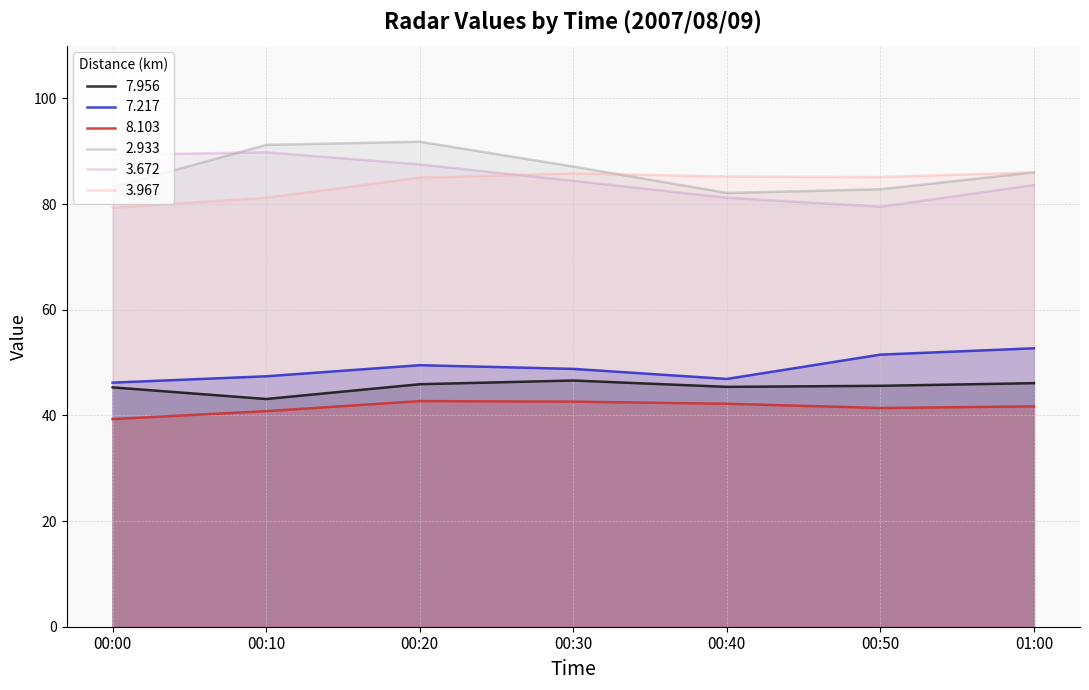

How many lines are shown in the chart?

6